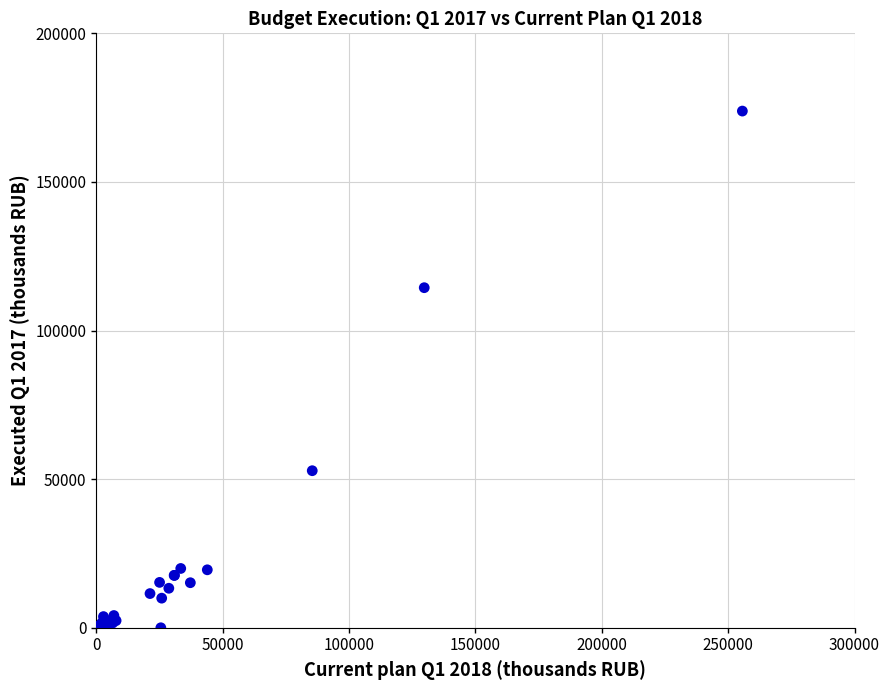

What Y value in the scatter plot is closest to 86922?

114419.1